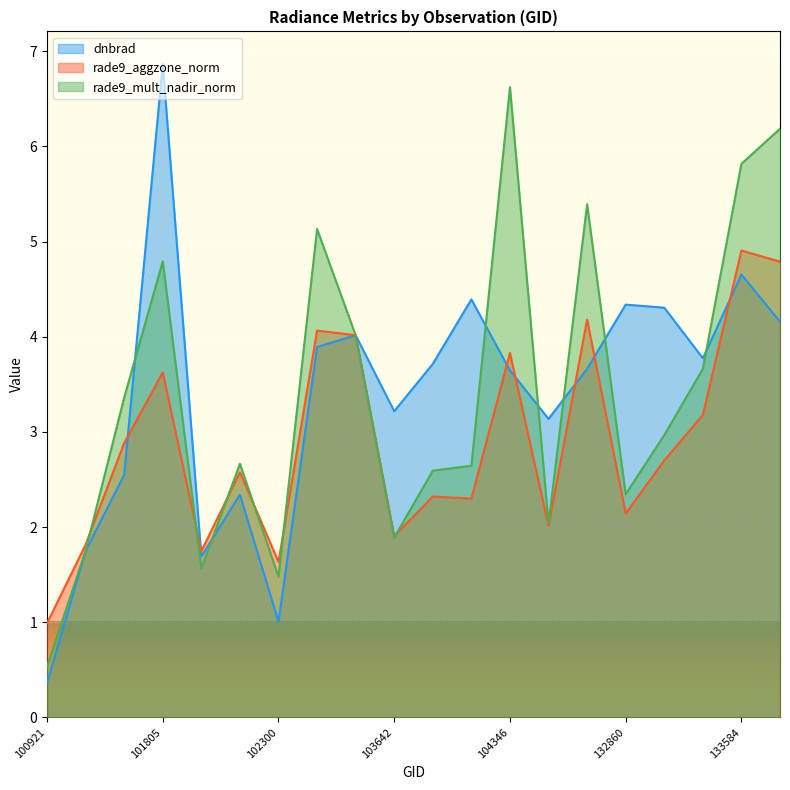

Rank the series by their maximum value, from highest to lowest.

dnbrad, rade9_mult_nadir_norm, rade9_aggzone_norm